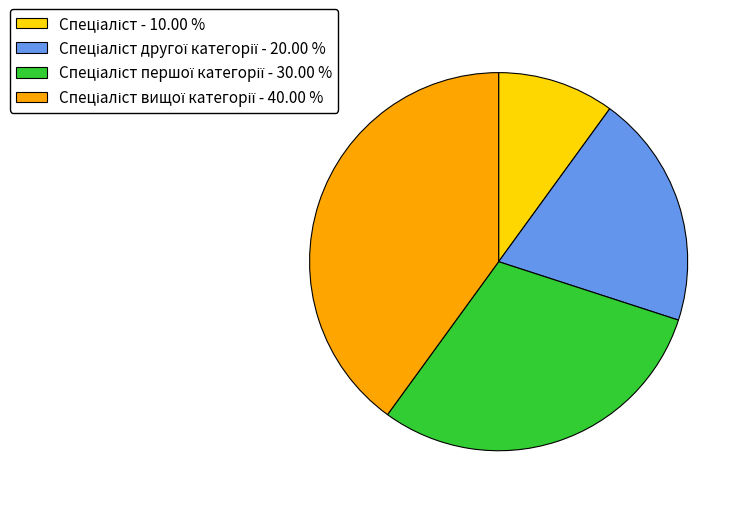

Does any single category account for the majority?

No